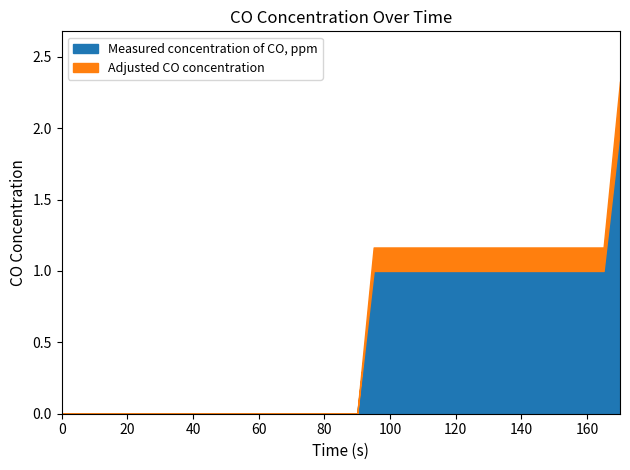

How many data points in Adjusted CO concentration are above 0?

16